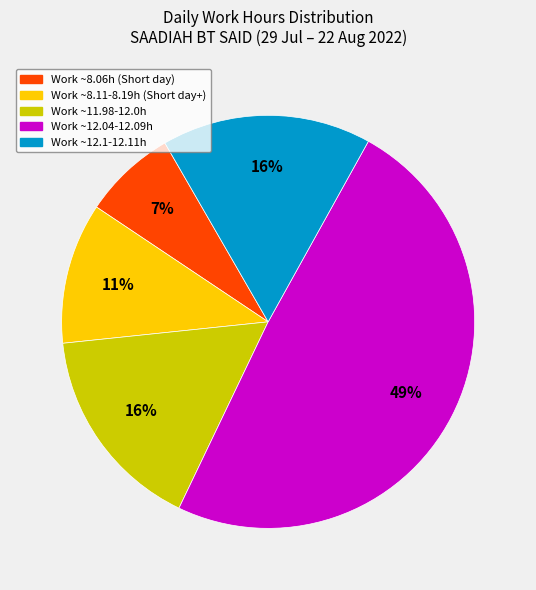

How many segments does this pie chart have?

5